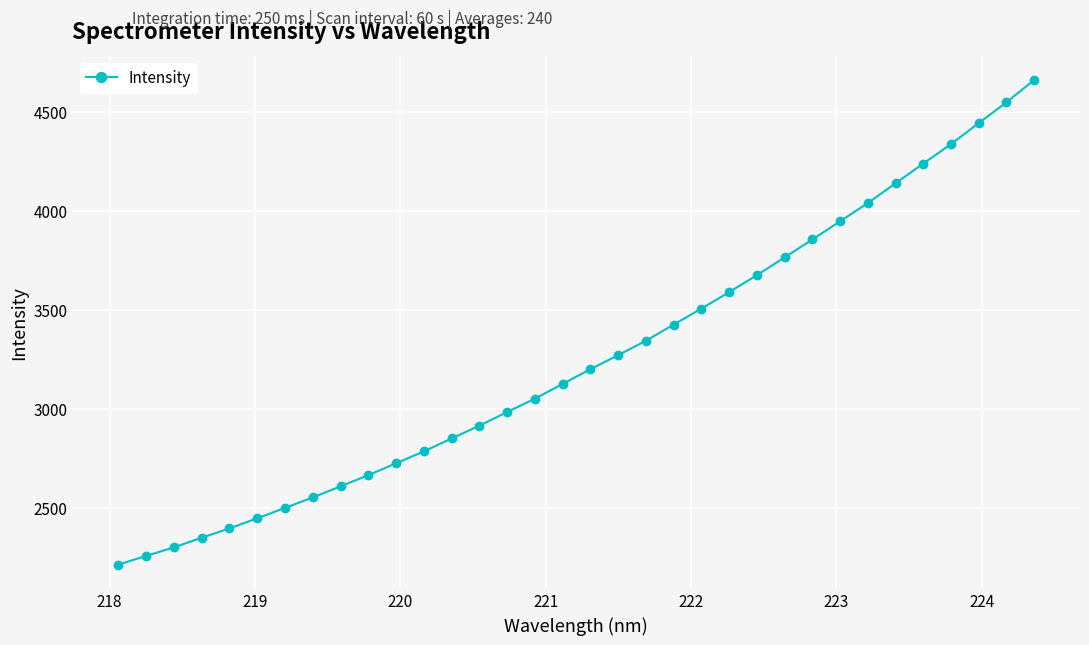

What is the difference between the maximum and minimum values?

2451.3